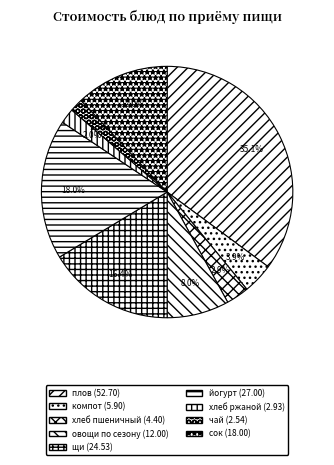

True or false: сок accounts for 24% of the total.

False